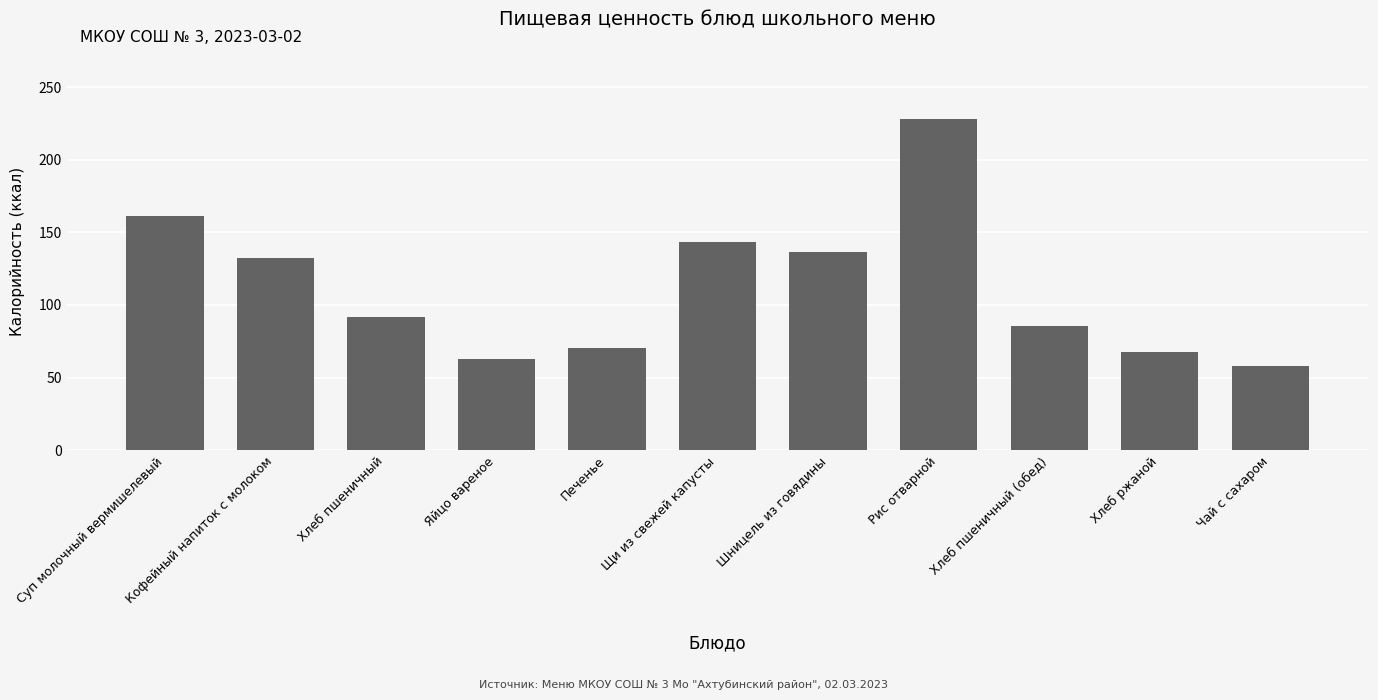

The chart shows a value of 97.6 at Печенье. True or false?

False